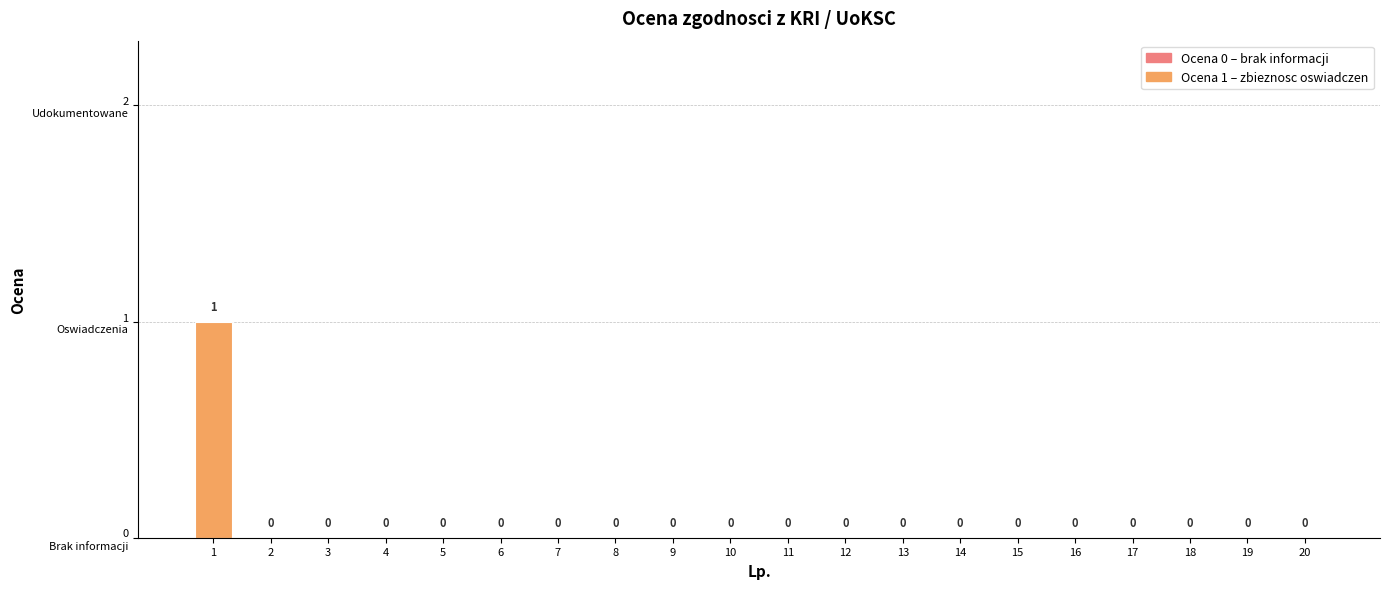

Where is the data nearest to the value 0?

2